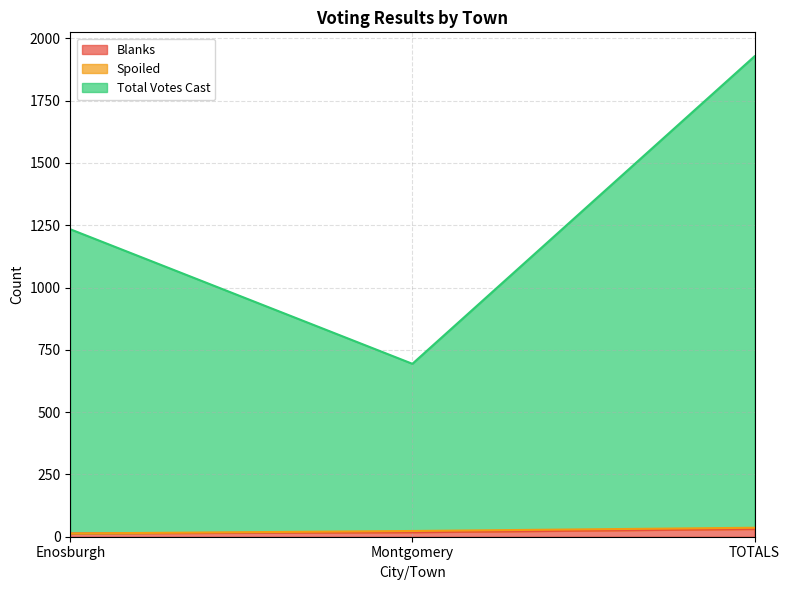

What is the greatest value displayed?

1928